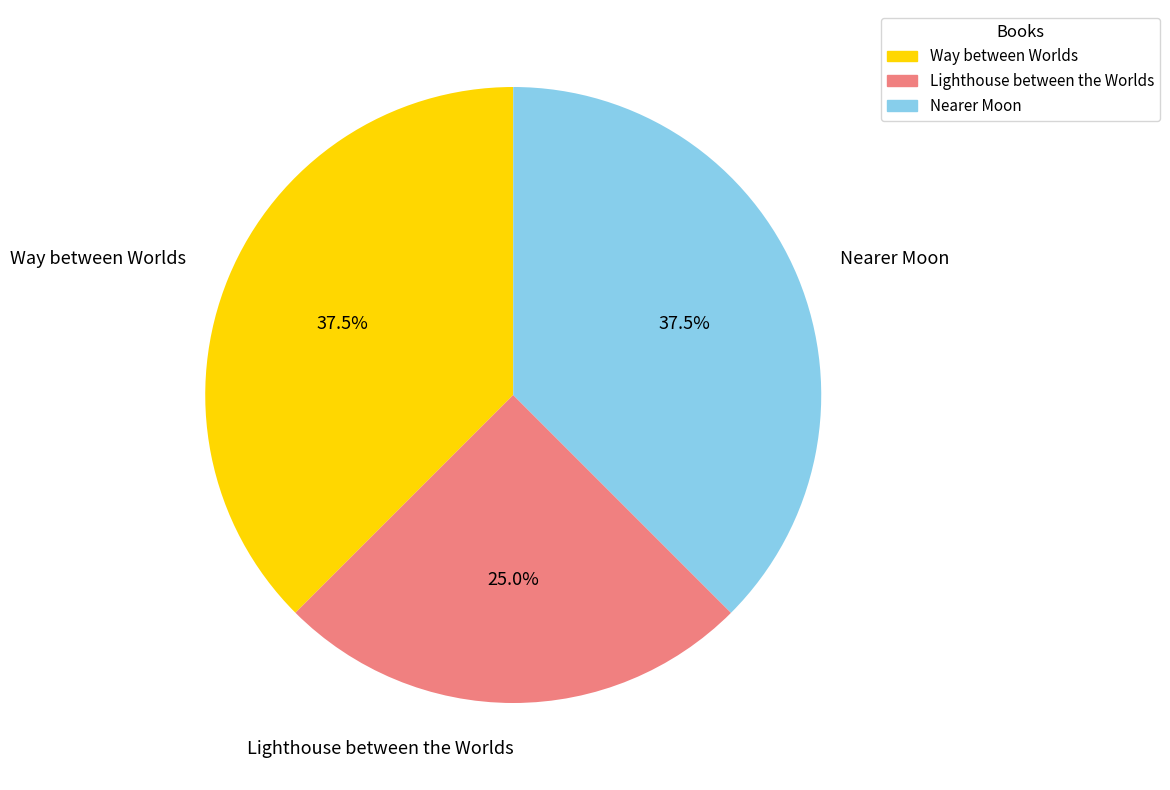

Between Nearer Moon and Lighthouse between the Worlds, which is larger?

Nearer Moon